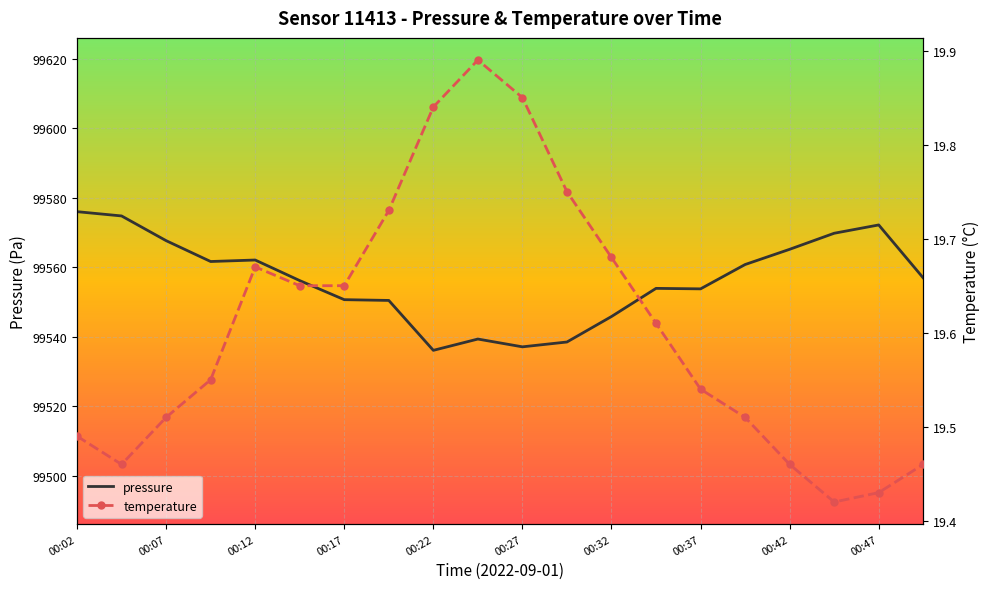

How many temperature values are between 19 and 20?

20